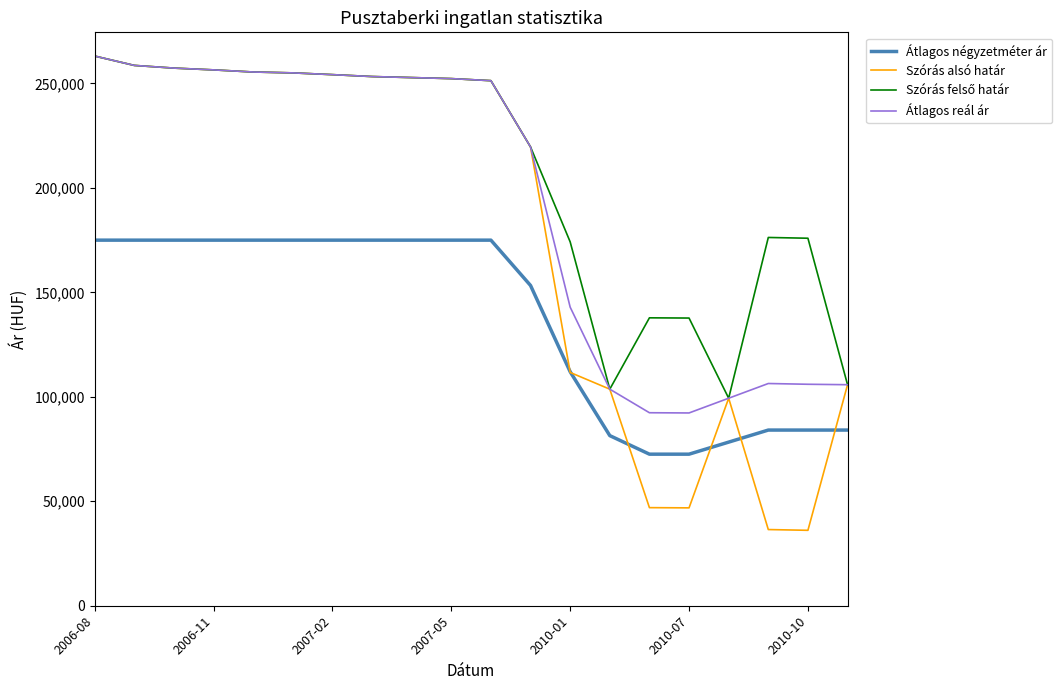

True or false: Átlagos négyzetméter ár and Átlagos reál ár cross at least once.

False